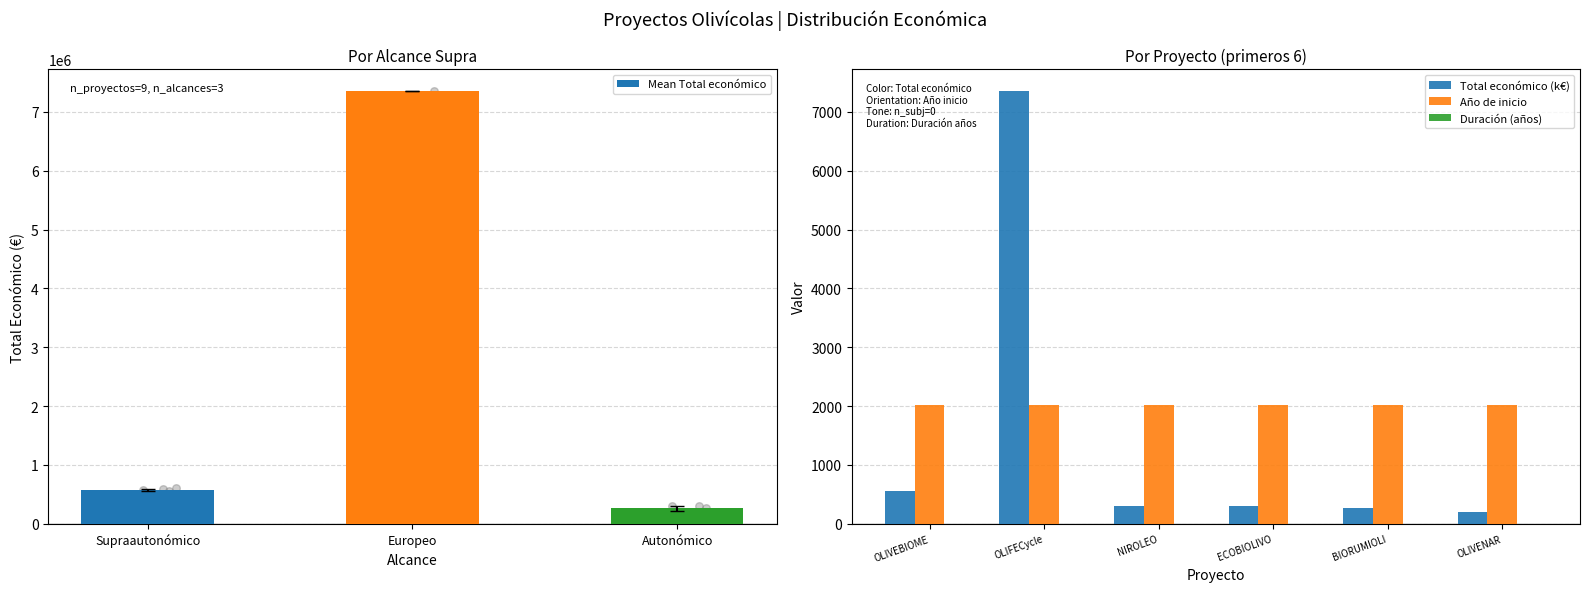

Which series has the largest Y range (max minus min)?

Total económico